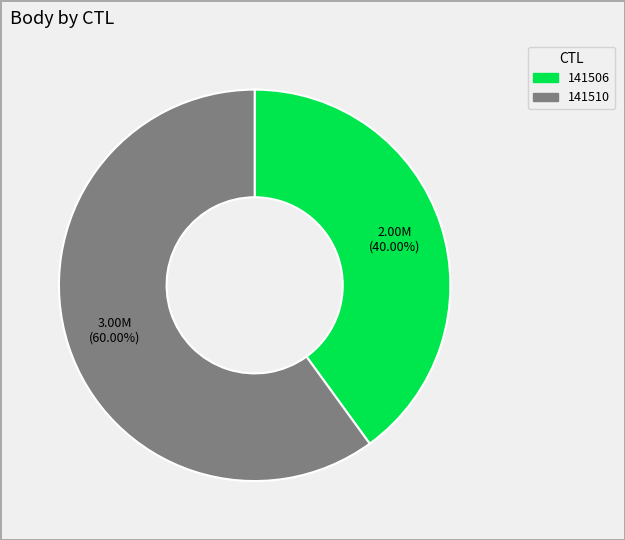

Is there a majority slice in this chart?

Yes